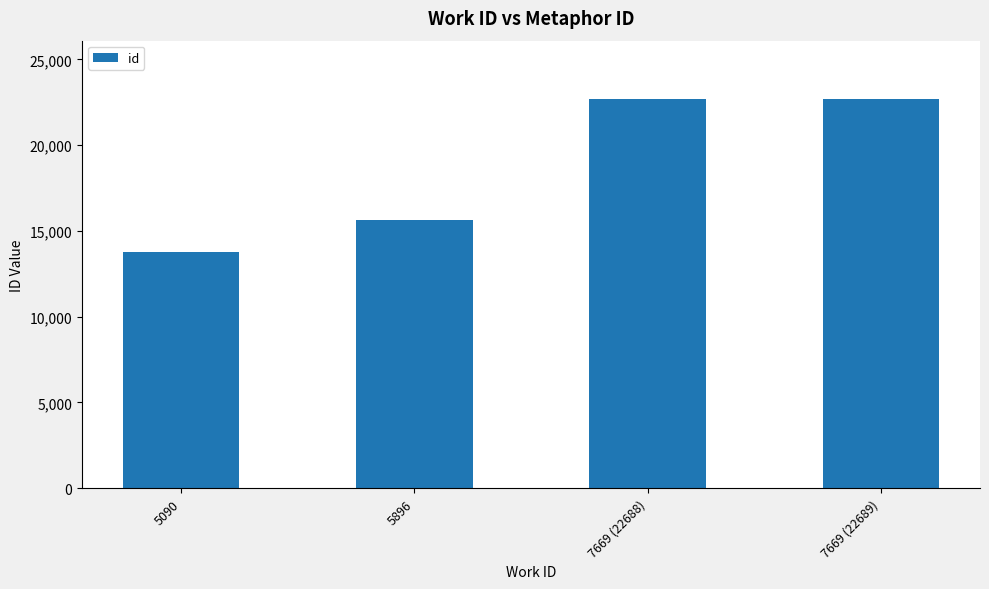

Are the bars grouped side by side (vs. stacked)?

No